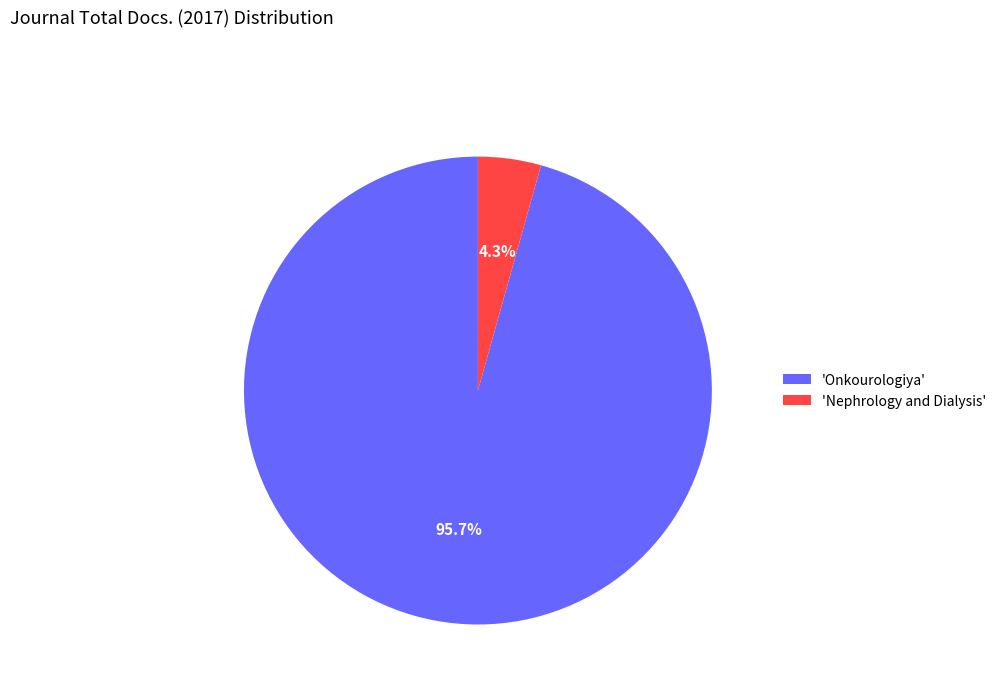

What is the largest slice in the pie chart?

'Onkourologiya'